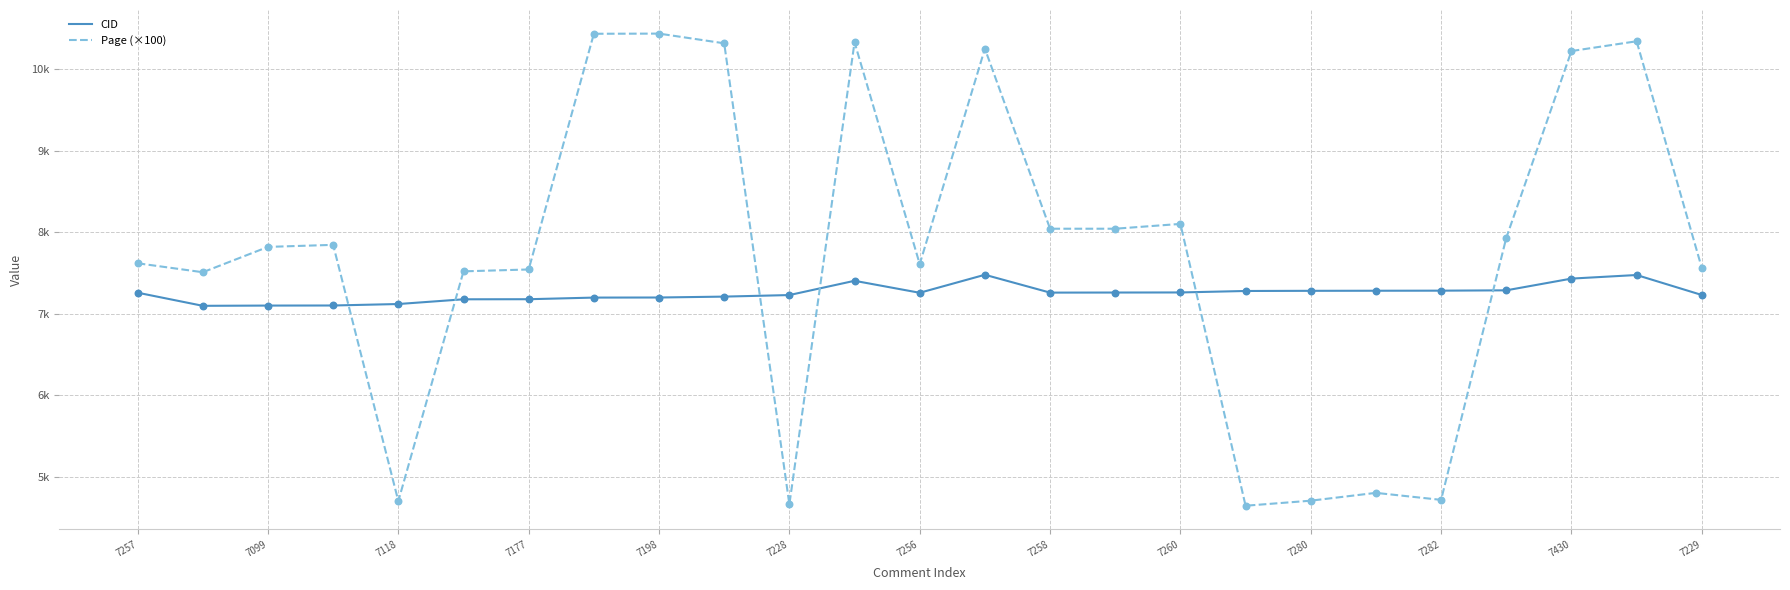

What are all the series names shown in the legend?

CID, Page (×100)